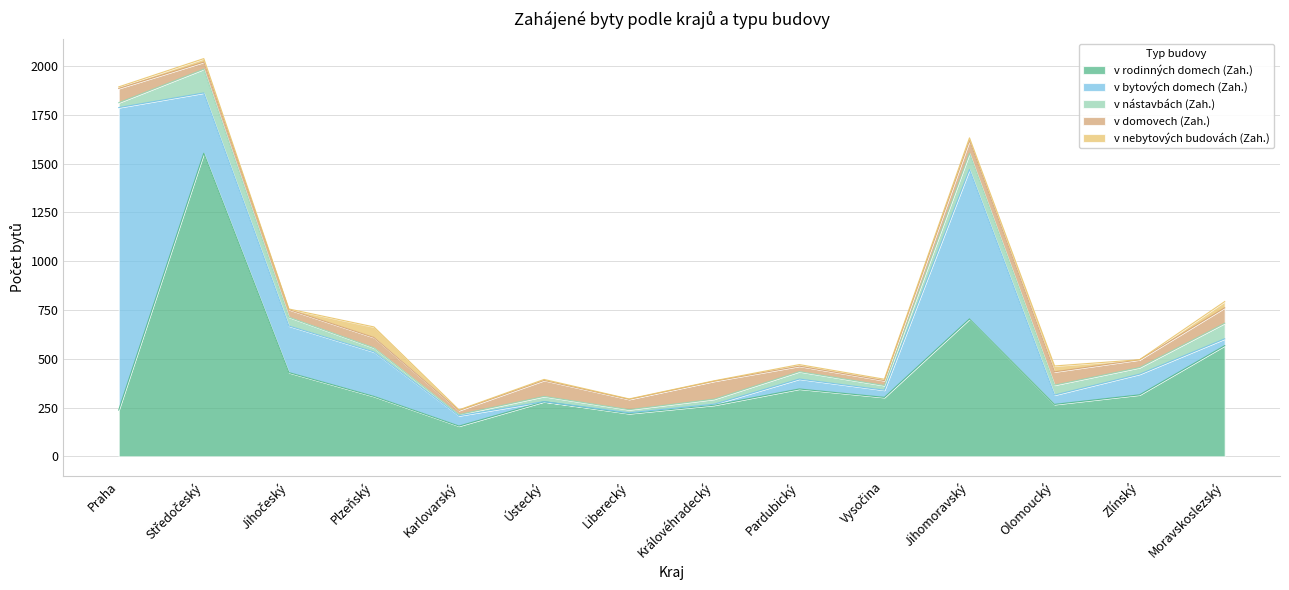

What are all the series names shown in the legend?

v rodinných domech (Zah.), v bytových domech (Zah.), v nástavbách (Zah.), v domovech (Zah.), v nebytových budovách (Zah.)